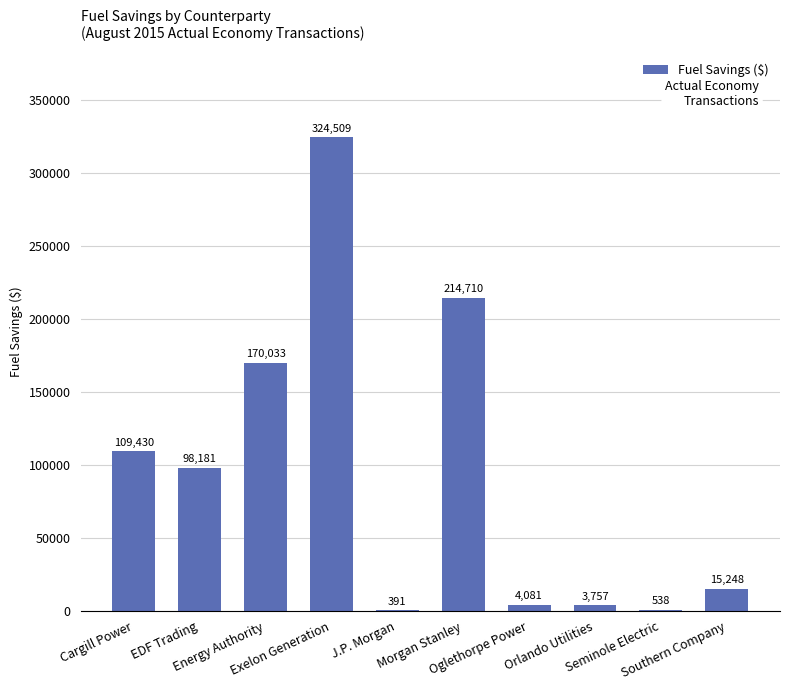

What is the maximum value shown in the chart?

324508.8